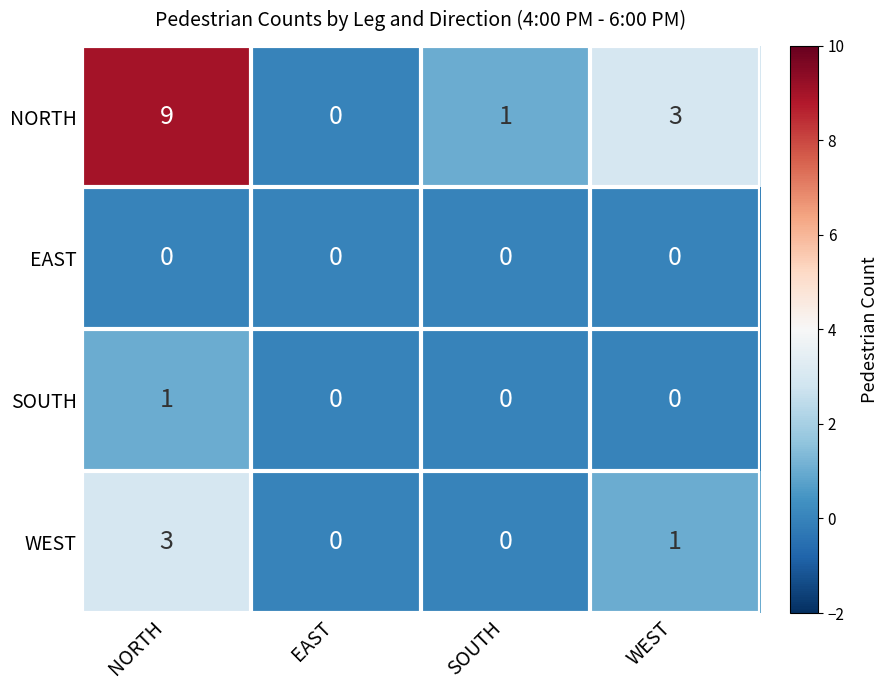

Which series has the widest spread of values?

NORTH